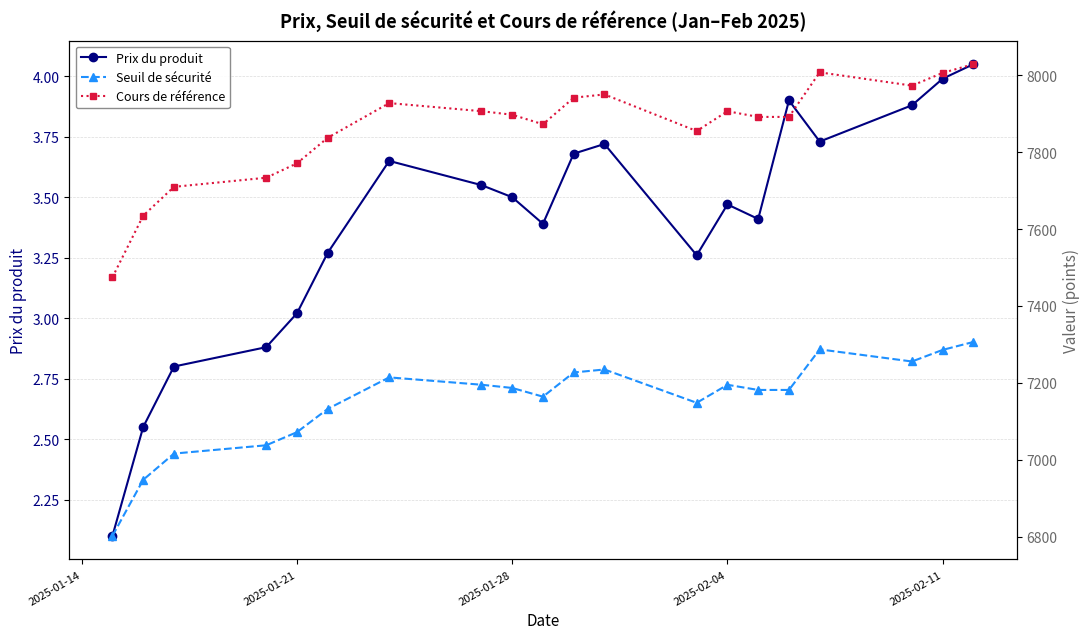

In Prix du produit, how many points are higher than both neighbors (excluding endpoints)?

4